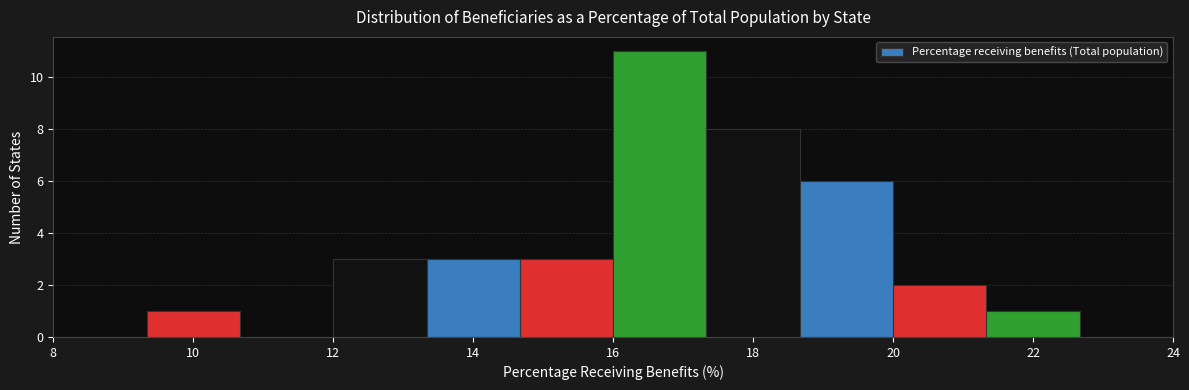

How tall is the bar that spans 12.0 to 13.4 on the x-axis? Neither the bar edges nor the heights are printed on the chart, so give them approximately, as read against the axes.

3